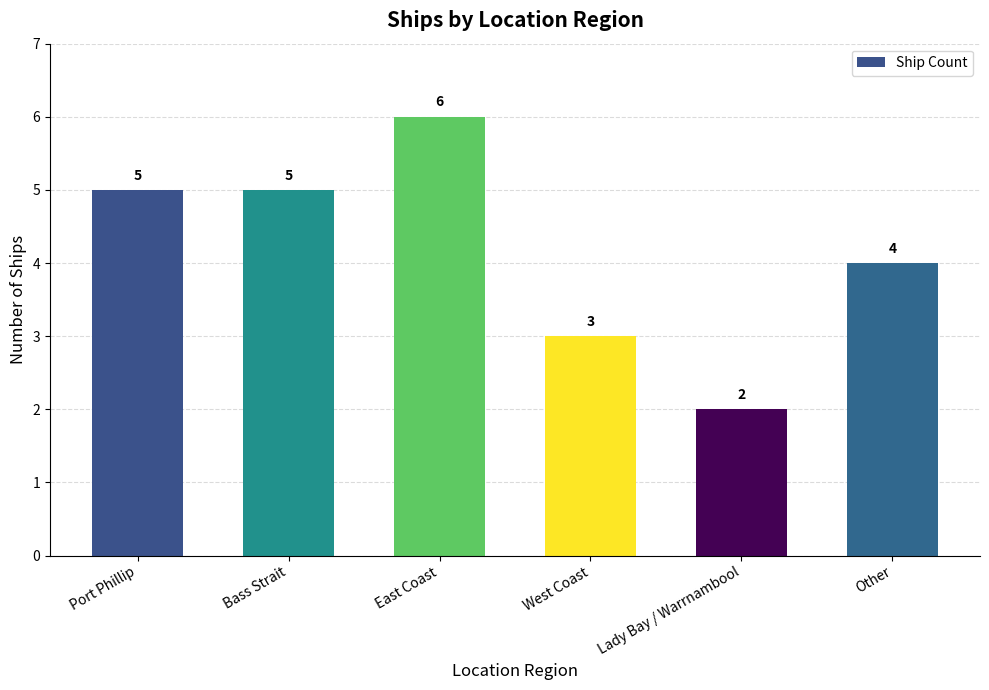

The chart shows a value of 5 at West Coast. True or false?

False